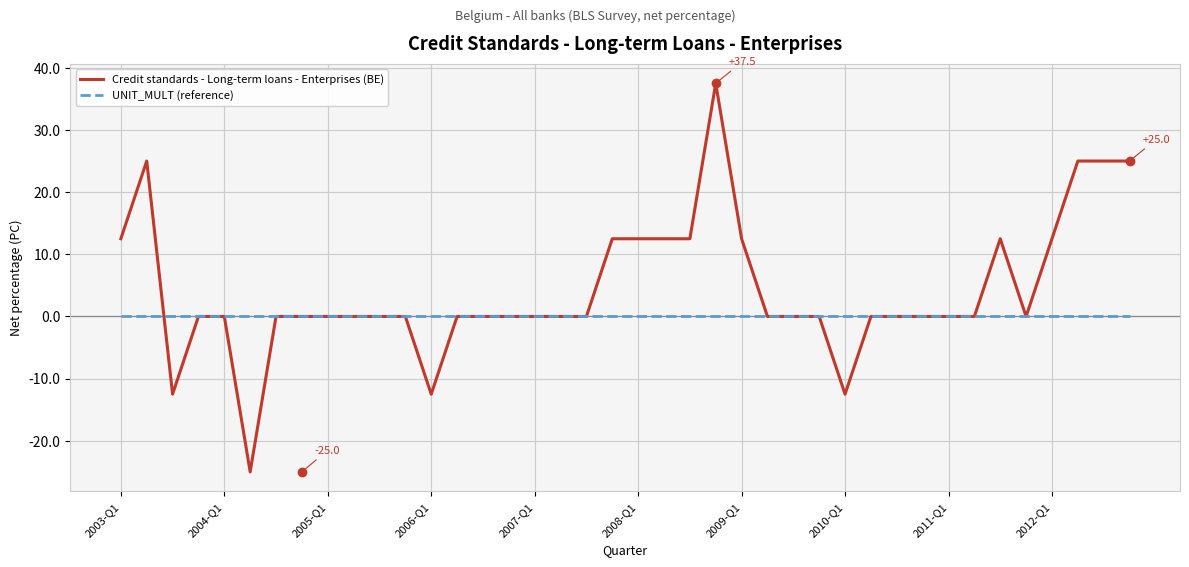

Which series has the largest range (max minus min)?

Credit standards - Long-term loans - Enterprises (BE)